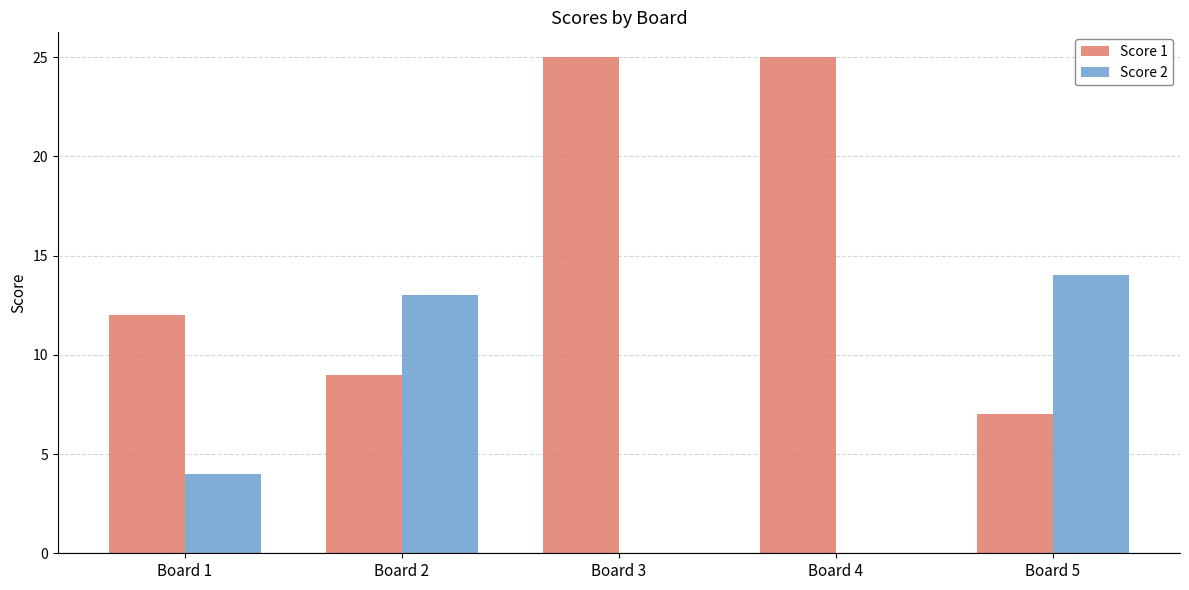

At which label is Score 1 closest to 16?

Board 1